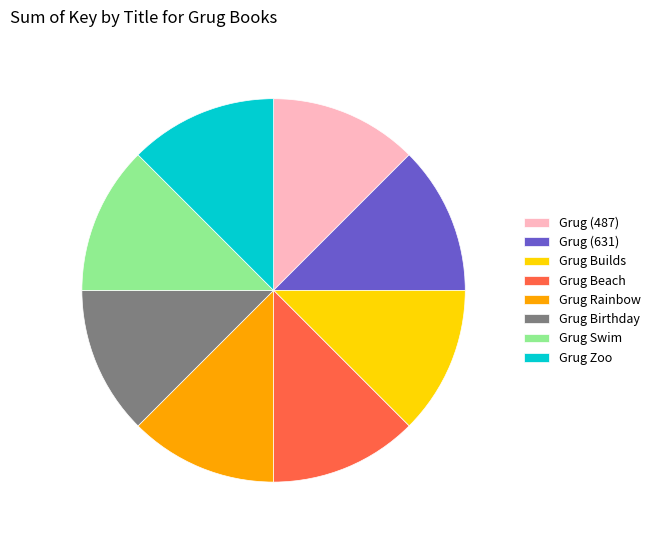

Do Grug Builds and Grug Beach together represent more than half of the pie?

No